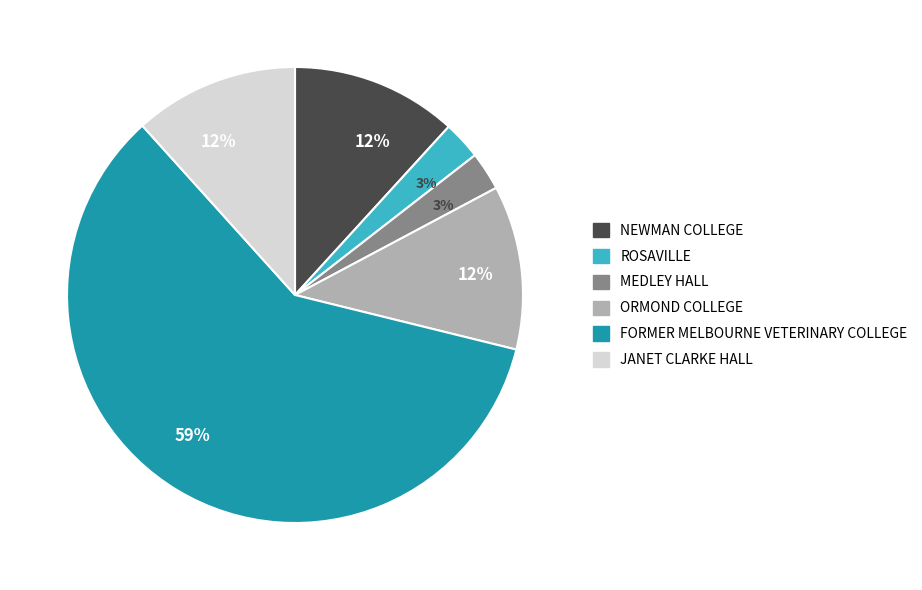

Is there any slice that represents more than half of the pie?

Yes